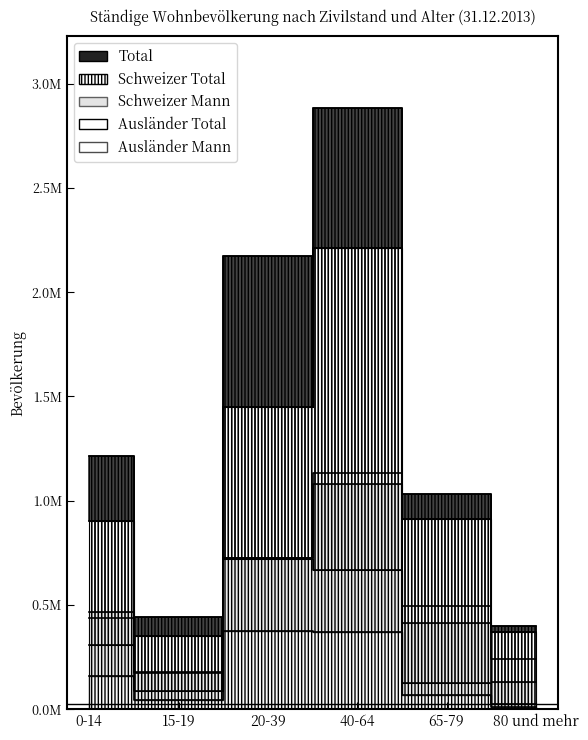

At which label does Schweizer Total first exceed 909983?

20-39